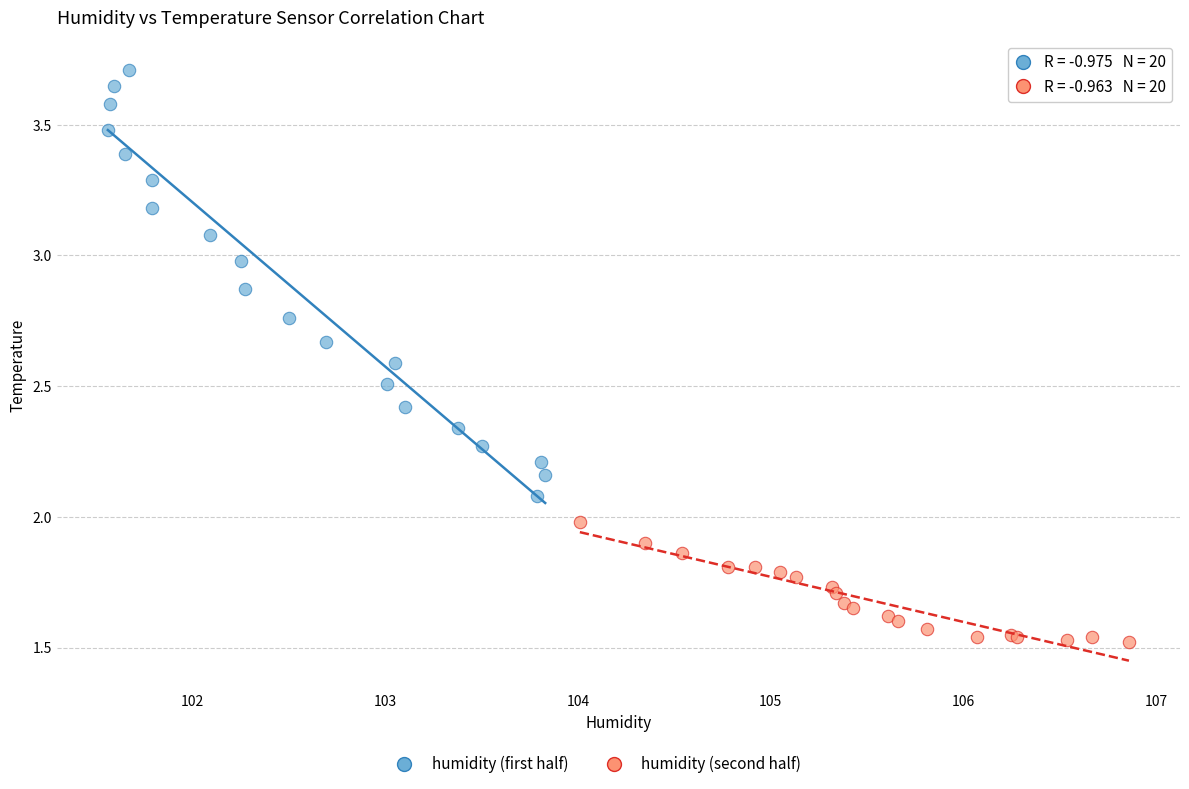

Which series has the largest Y range (max minus min)?

humidity (first half)